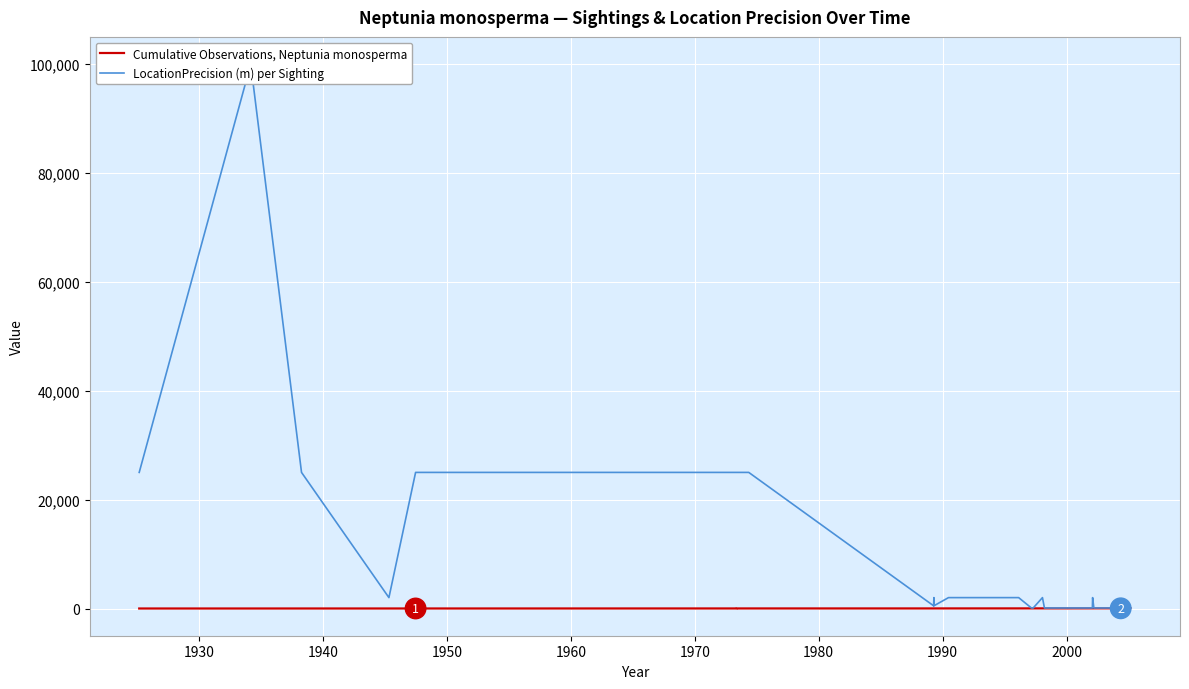

What are all the series names shown in the legend?

Cumulative Observations, Neptunia monosperma, LocationPrecision (m) per Sighting